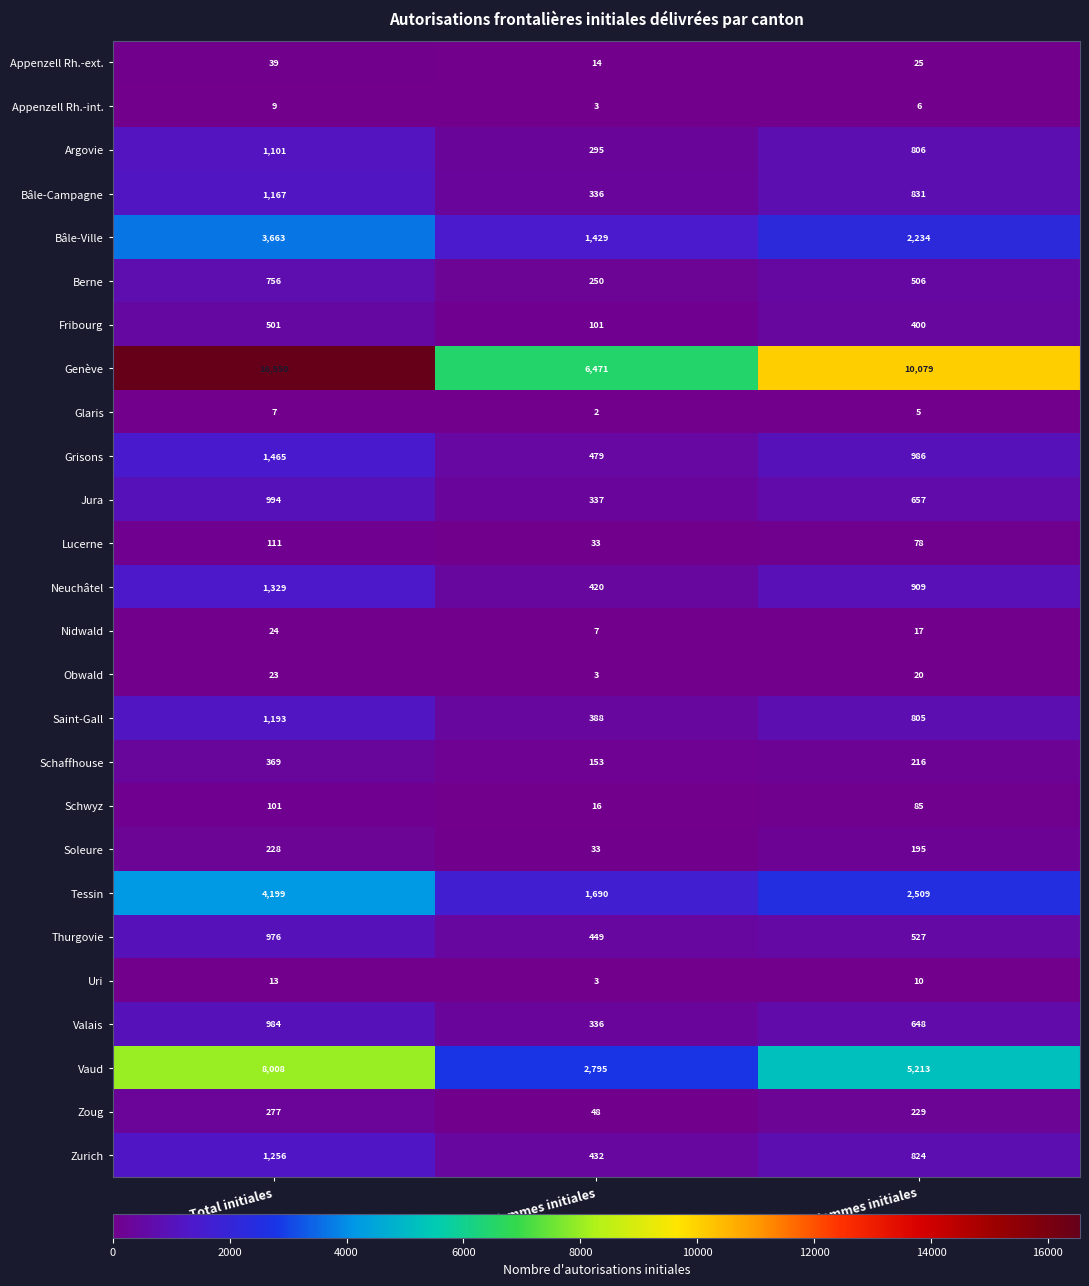

What is the sum of the Zurich values at Total initiales and Hommes initiales?

2080